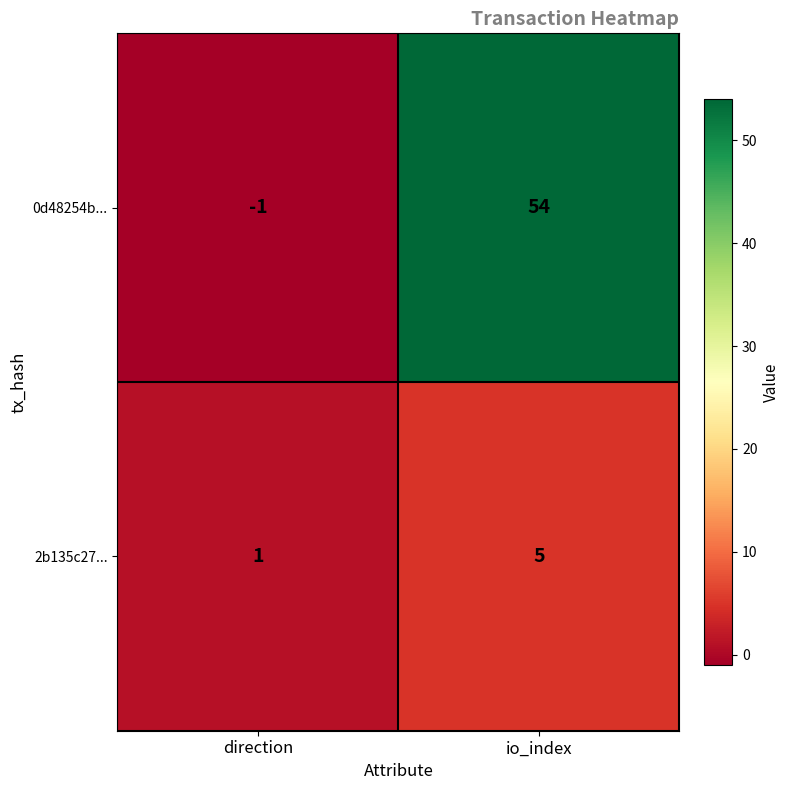

Rank the series at io_index from lowest to highest value.

2b135c27..., 0d48254b...